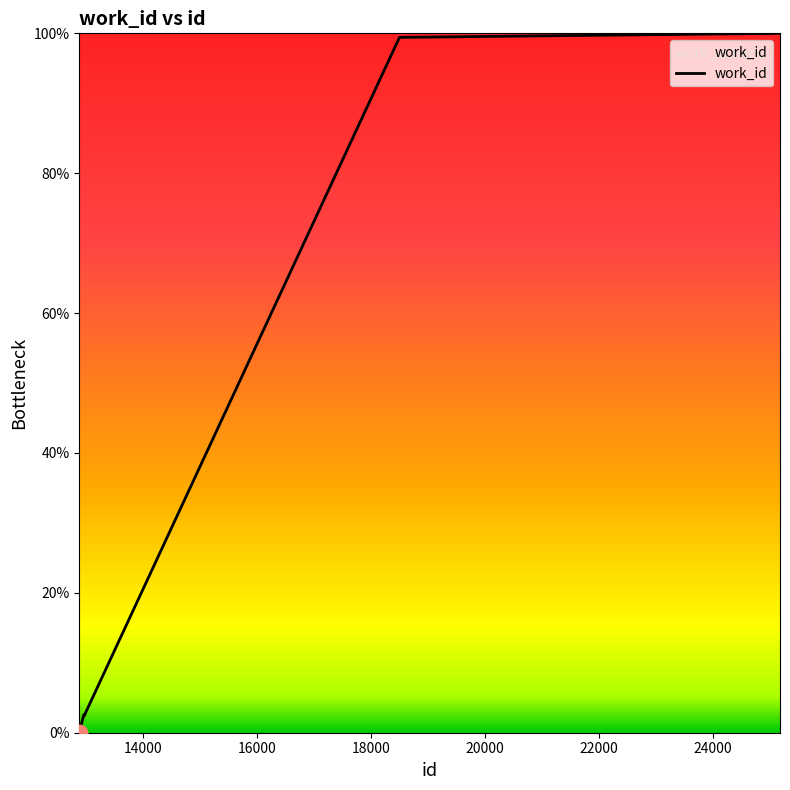

What is the difference between the maximum and minimum values?

100.0